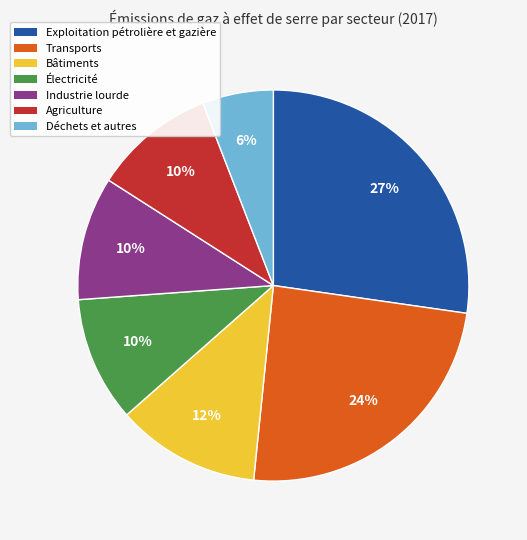

Between Électricité and Bâtiments, which is larger?

Bâtiments